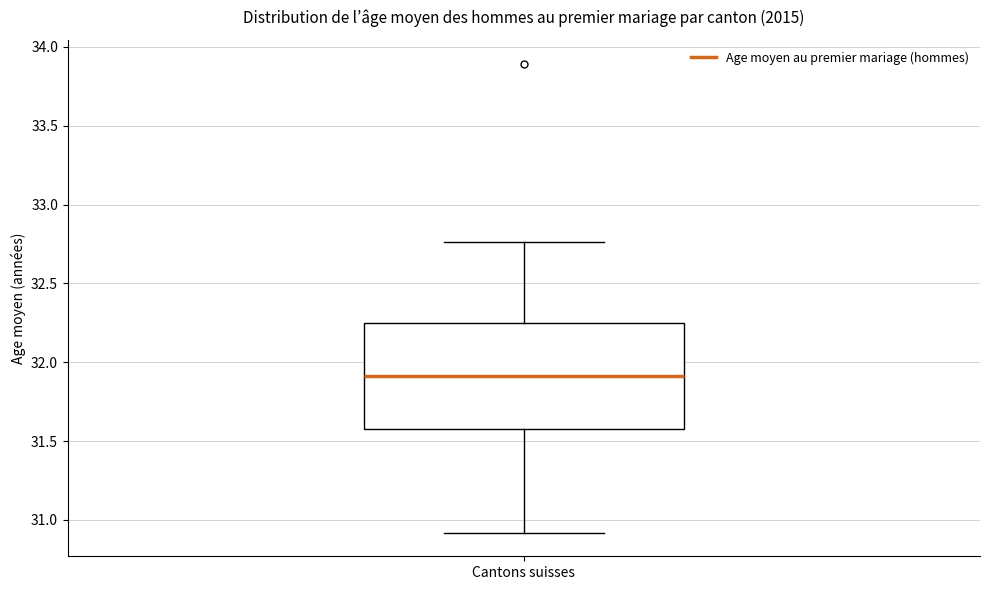

Transcribe this box plot: give where the median line is, the range the box spans, and where the two whiskers end, as read against the y-axis. The values are not printed on the chart, so give them approximately, as read against the axis.

median 31.90, box 31.55 to 32.25, whiskers 30.90 to 32.75